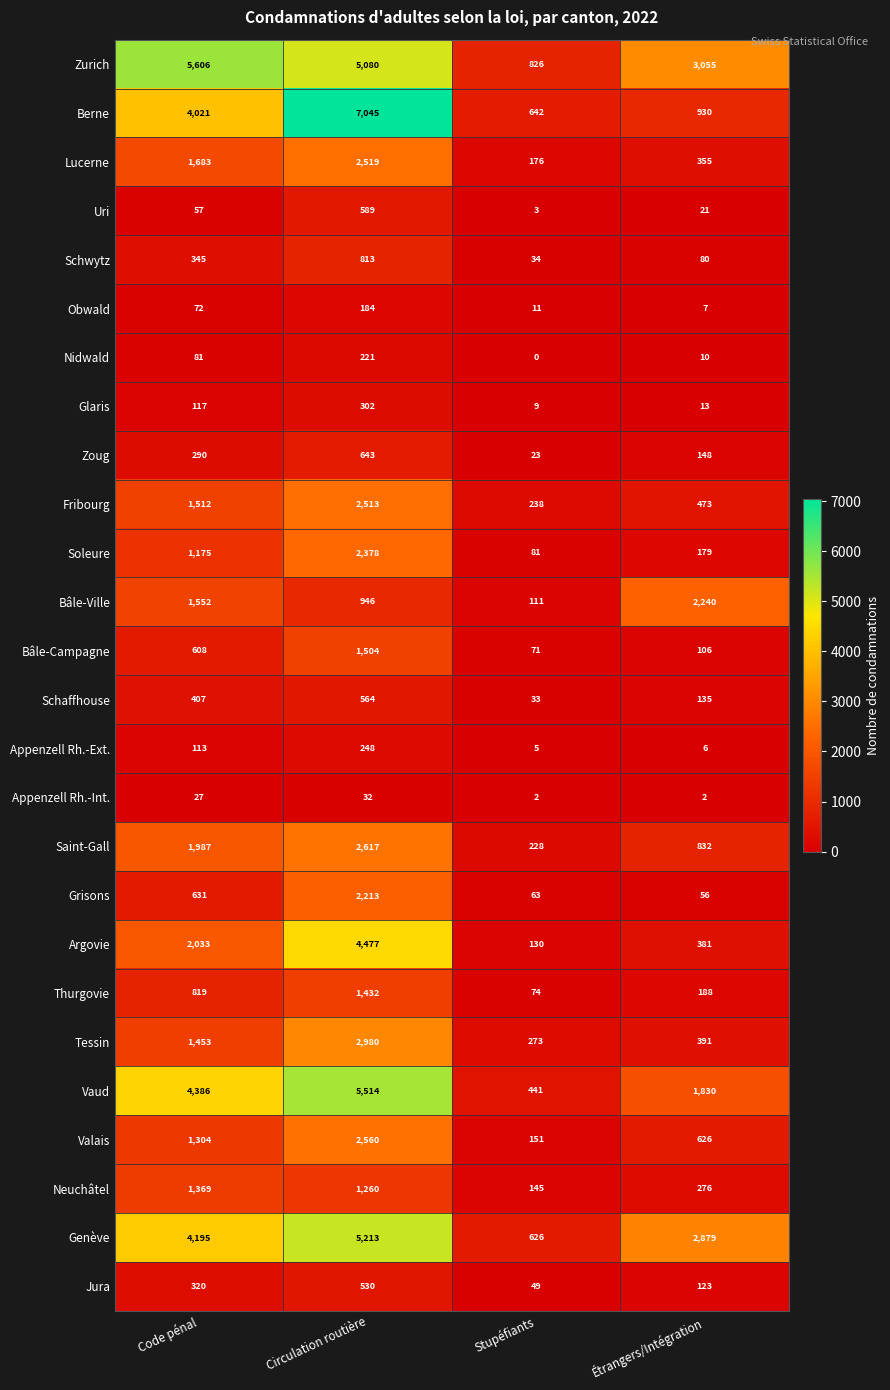

What is the average value of the Thurgovie series?

628